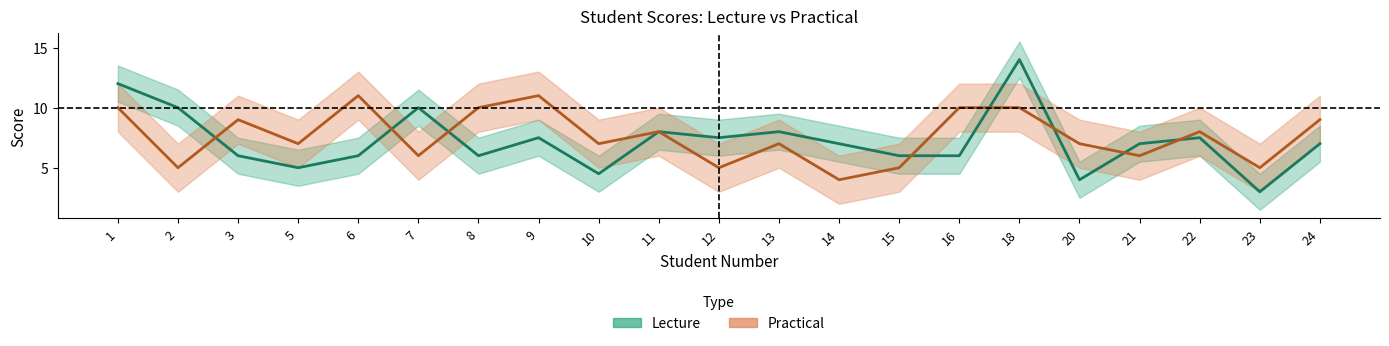

What is the sum of all Lecture values?

152.0